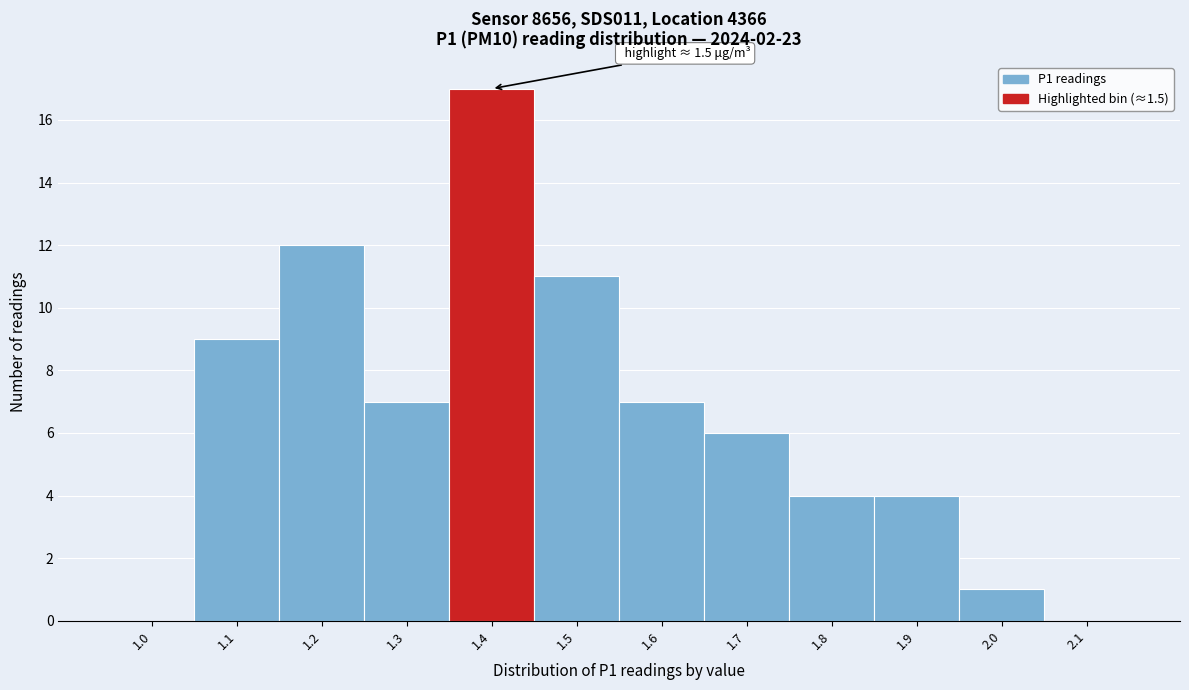

Reading left to right, what are all the values shown in this chart?

1.0=0	1.1=9	1.2=12	1.3=7	1.4=17	1.5=11	1.6=7	1.7=6	1.8=4	1.9=4	2.0=1	2.1=0